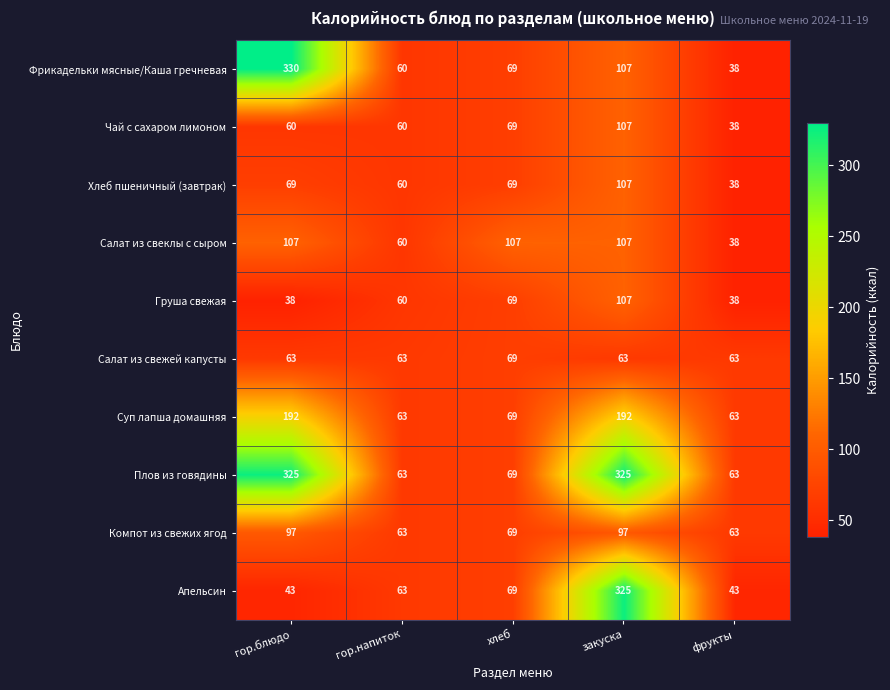

What is the spread (max minus min) of values at закуска?

262